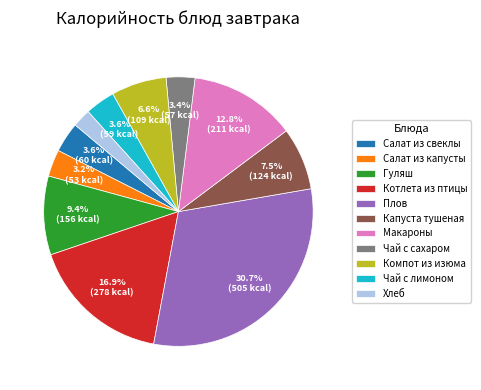

To the nearest percent, what is the average slice percentage?

9%